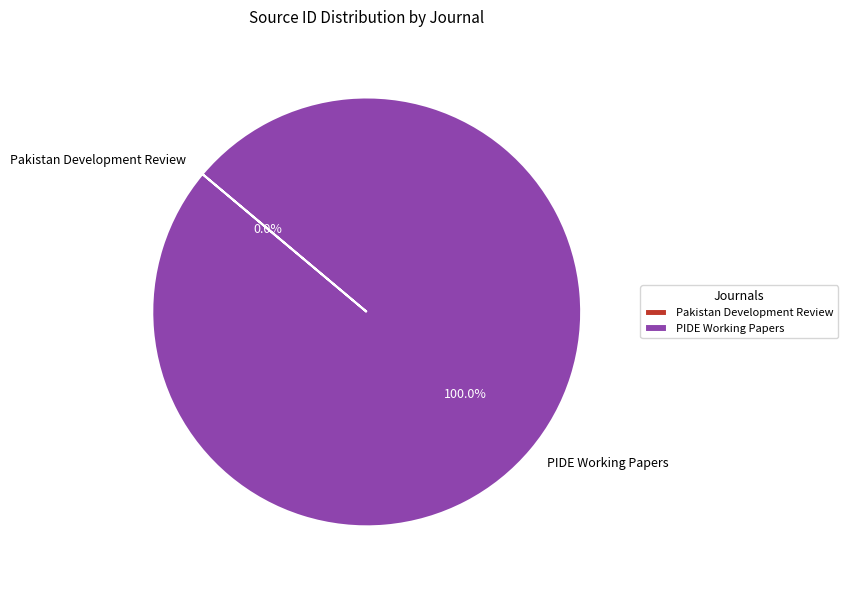

Is there a majority slice in this chart?

Yes